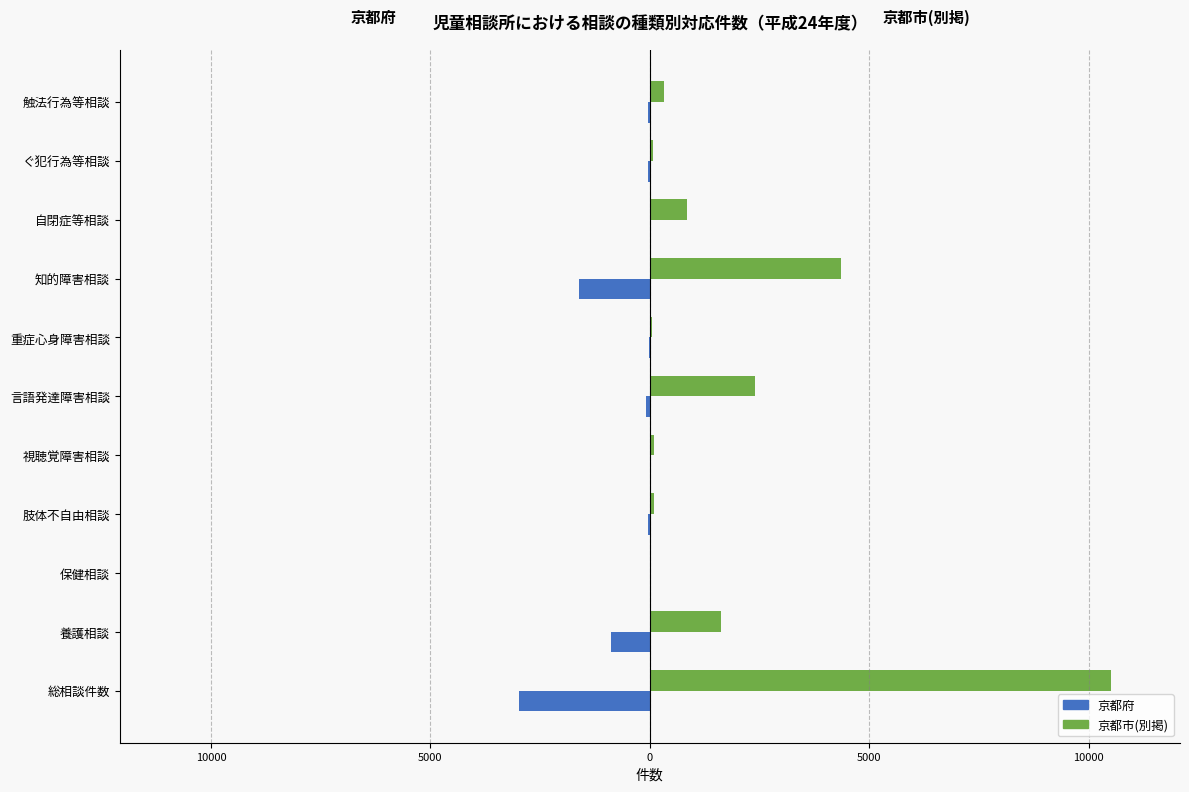

Rank the series by their maximum value, from lowest to highest.

京都府, 京都市(別掲)